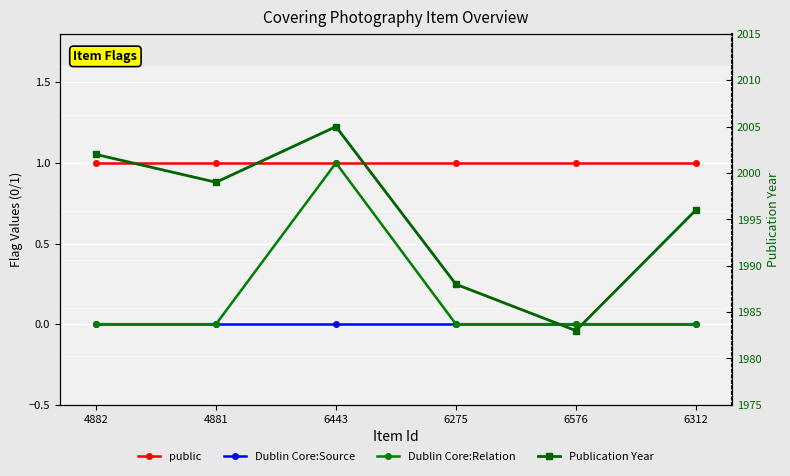

What are all the series names shown in the legend?

public, Dublin Core:Source, Dublin Core:Relation, Publication Year